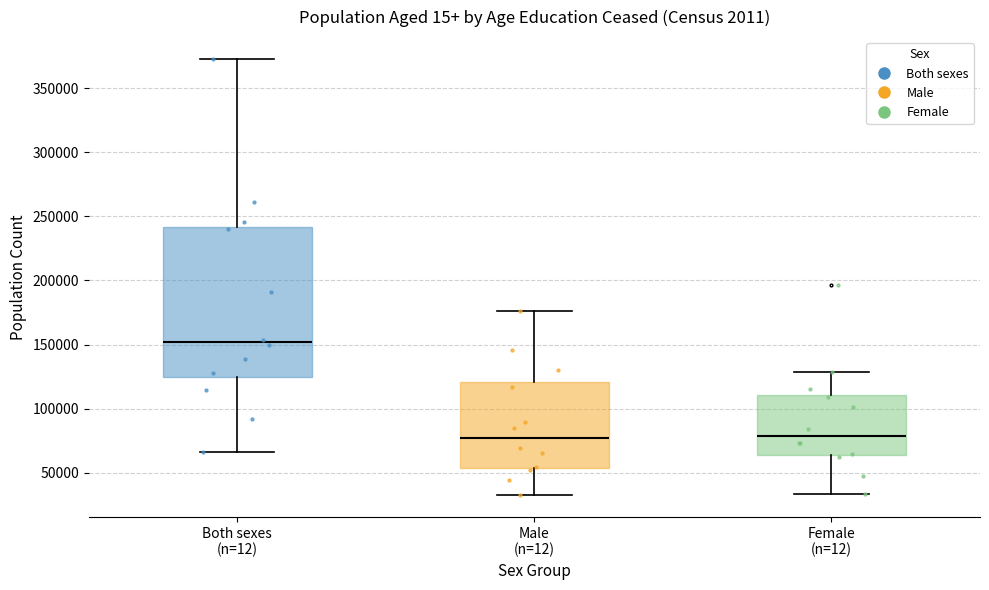

Where does the median line of the box for Male (n=12) sit on the y-axis? The values are not printed on the chart, so give them approximately, as read against the axis.

75000